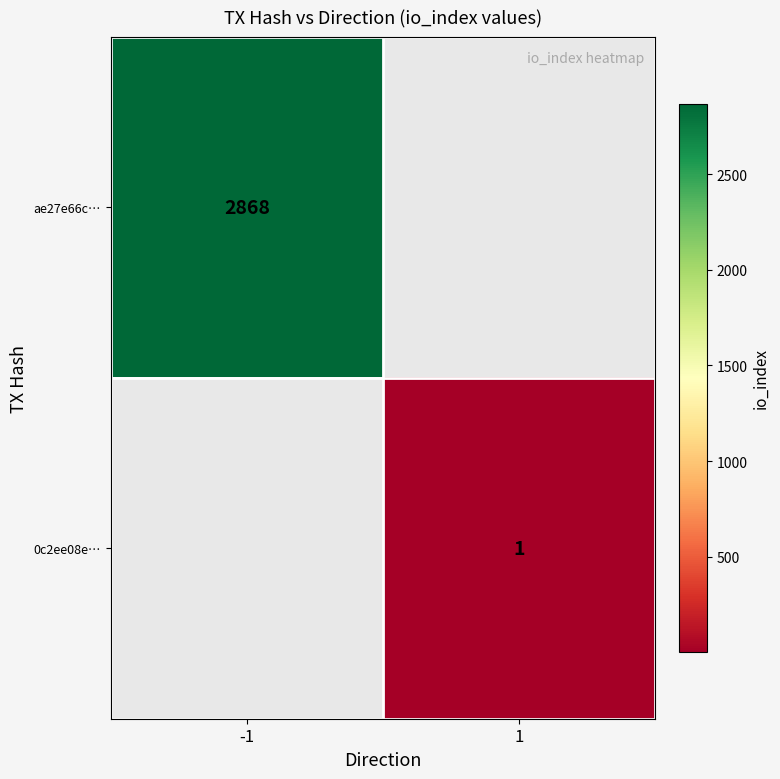

Is it true that ae27e66c… equals 2868 at -1?

True